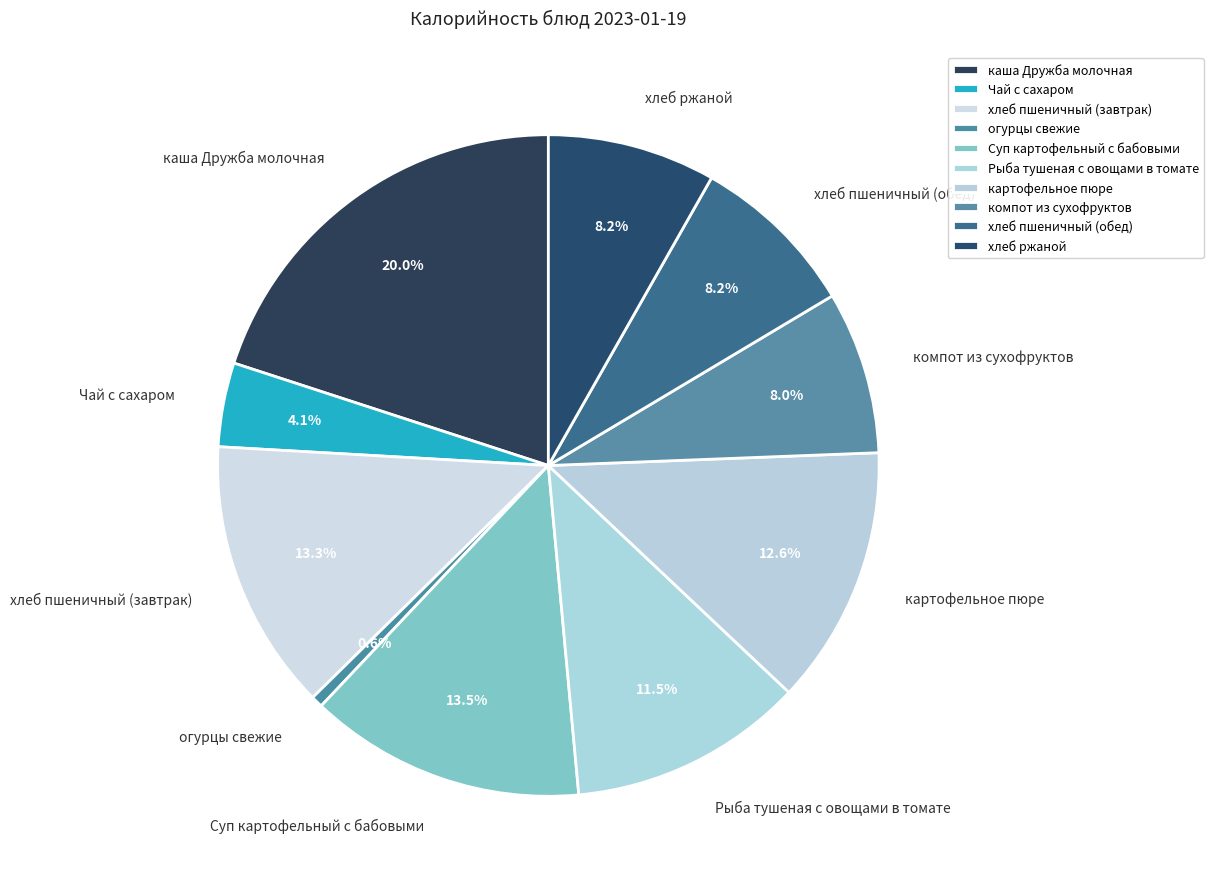

The компот из сухофруктов slice represents 1% of the pie. True or false?

False